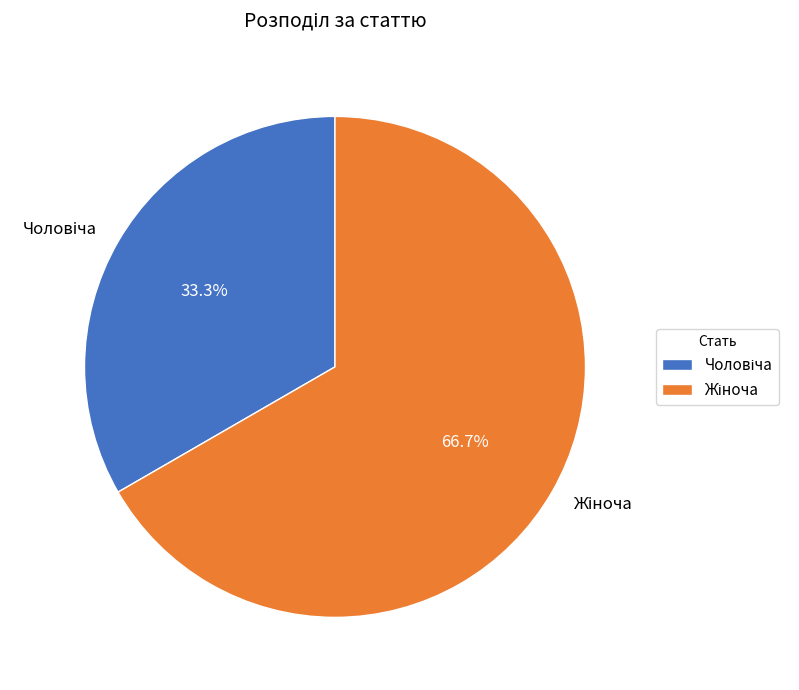

To the nearest percent, what is the average slice percentage?

50%